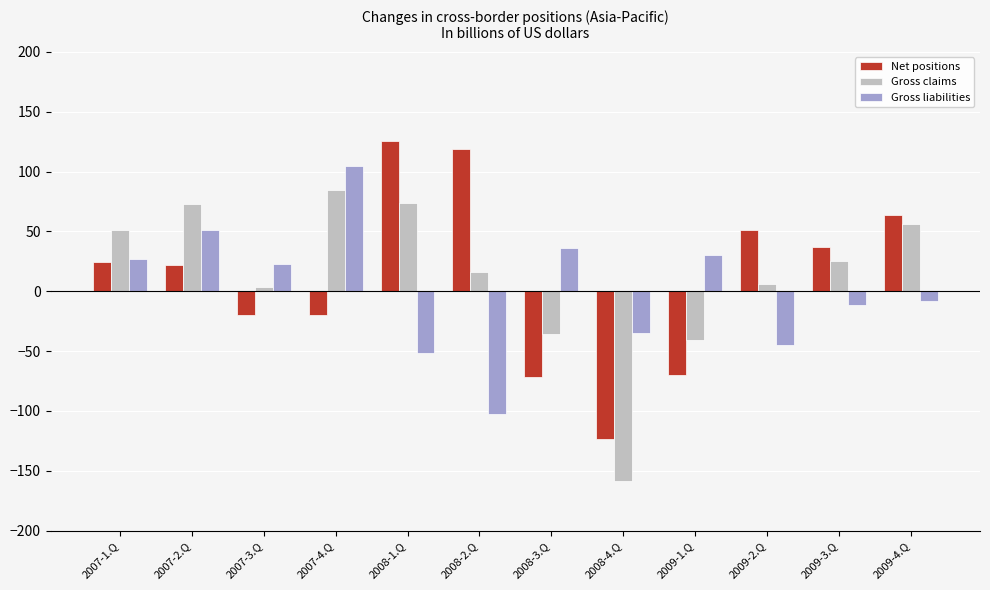

What value does the Gross claims series have at 2009-3.Q?

25.5